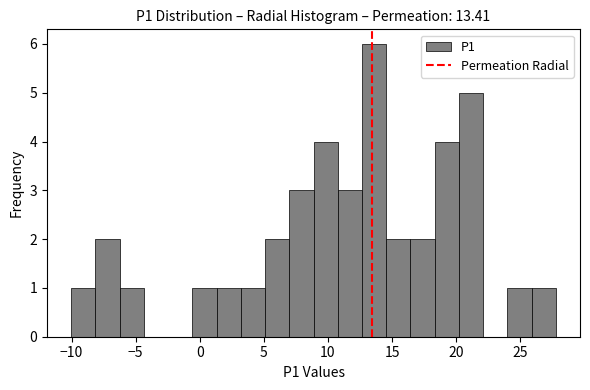

Read against the x-axis, roughly where is the centre of the tallest bar?

13.5